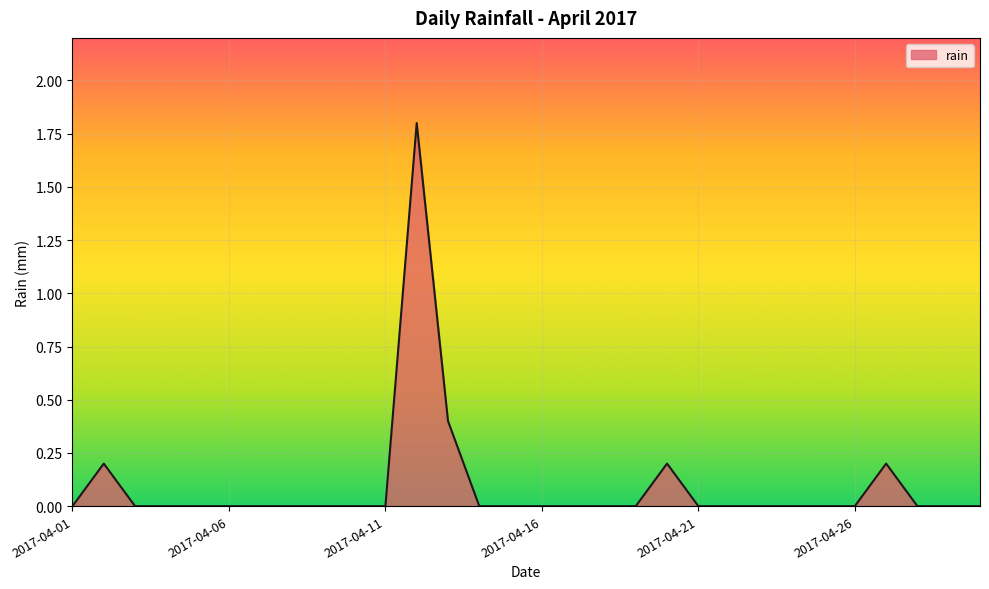

What is the greatest value displayed?

1.8